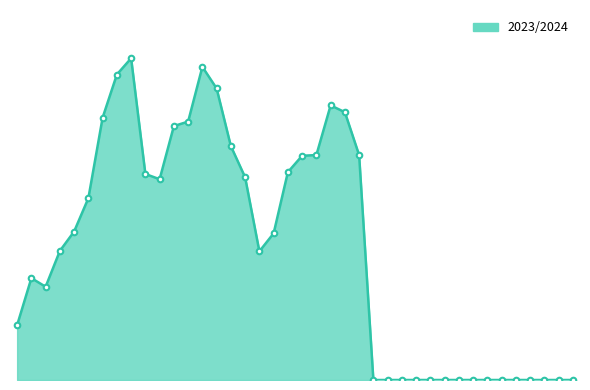

Where is the first local maximum?

1